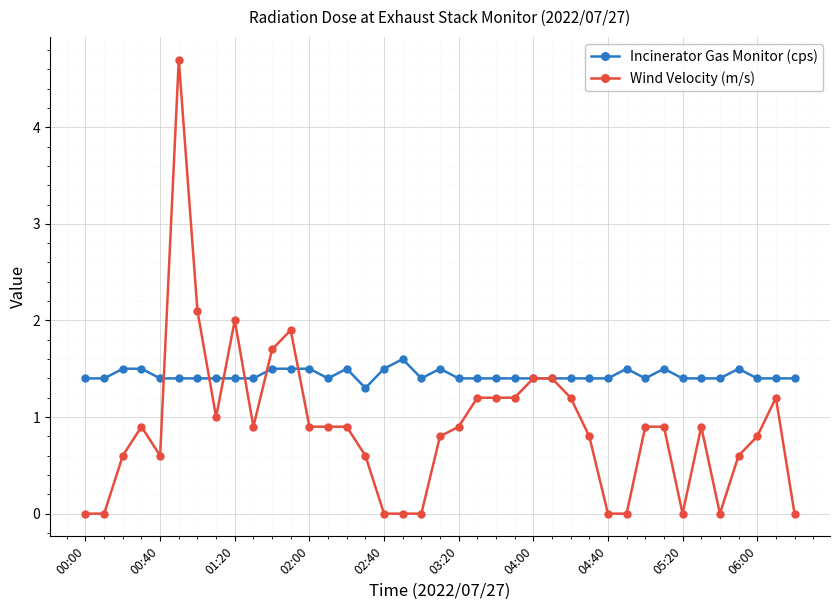

What is the average value of the Incinerator Gas Monitor (cps) series?

1.4